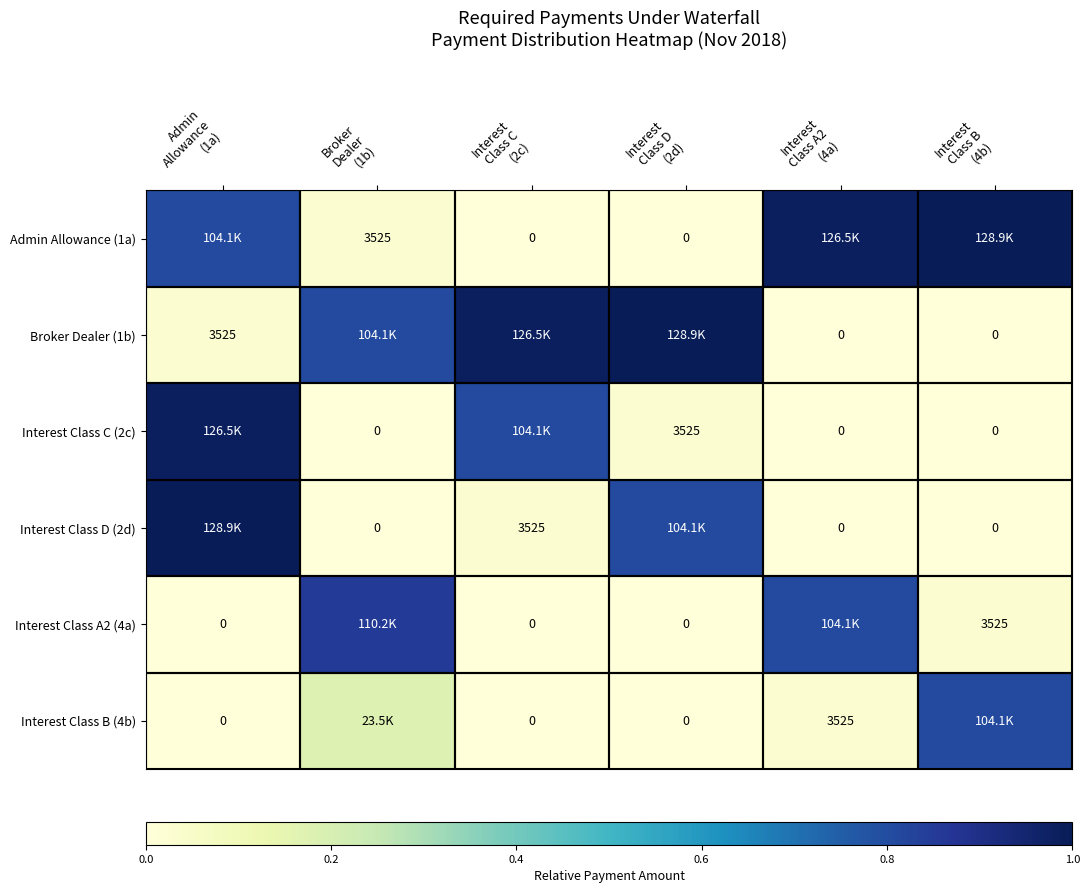

How many data points does each series have?

6